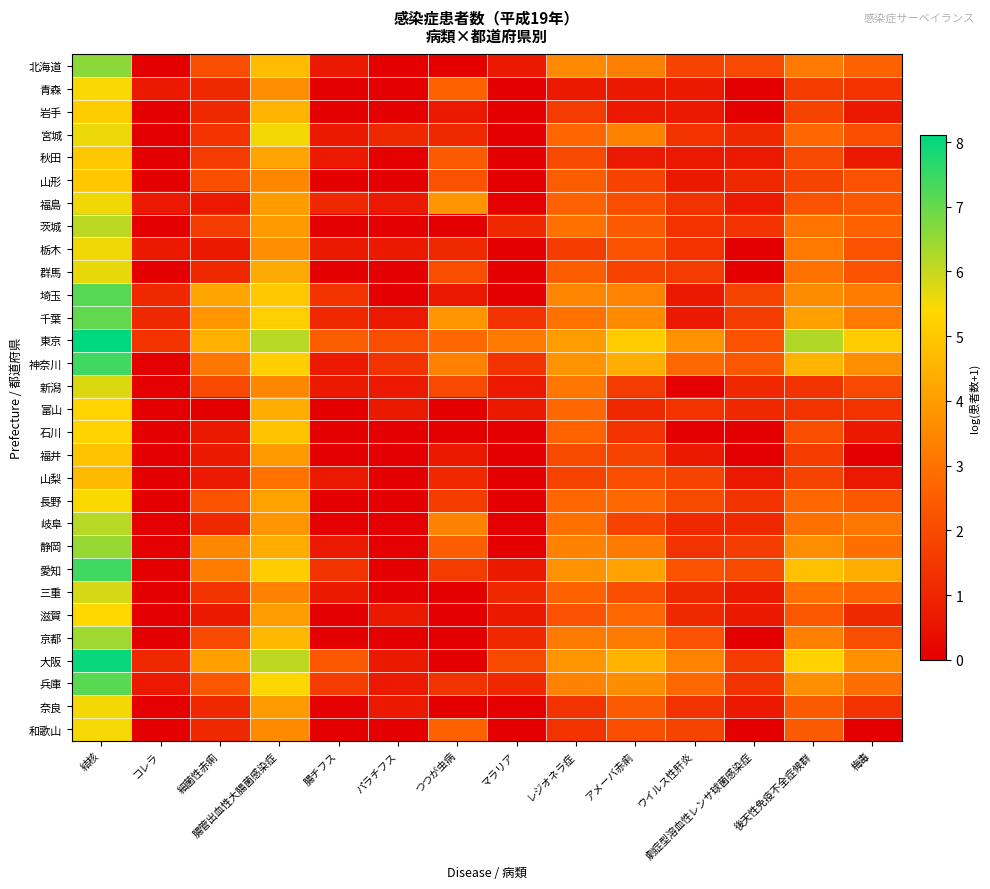

List the series in order of their peak value, highest first.

東京, 大阪, 愛知, 神奈川, 埼玉, 兵庫, 千葉, 北海道, 静岡, 京都, 岐阜, 茨城, 三重, 新潟, 群馬, 宮城, 栃木, 福島, 奈良, 和歌山, 青森, 長野, 滋賀, 石川, 富山, 岩手, 秋田, 山形, 福井, 山梨